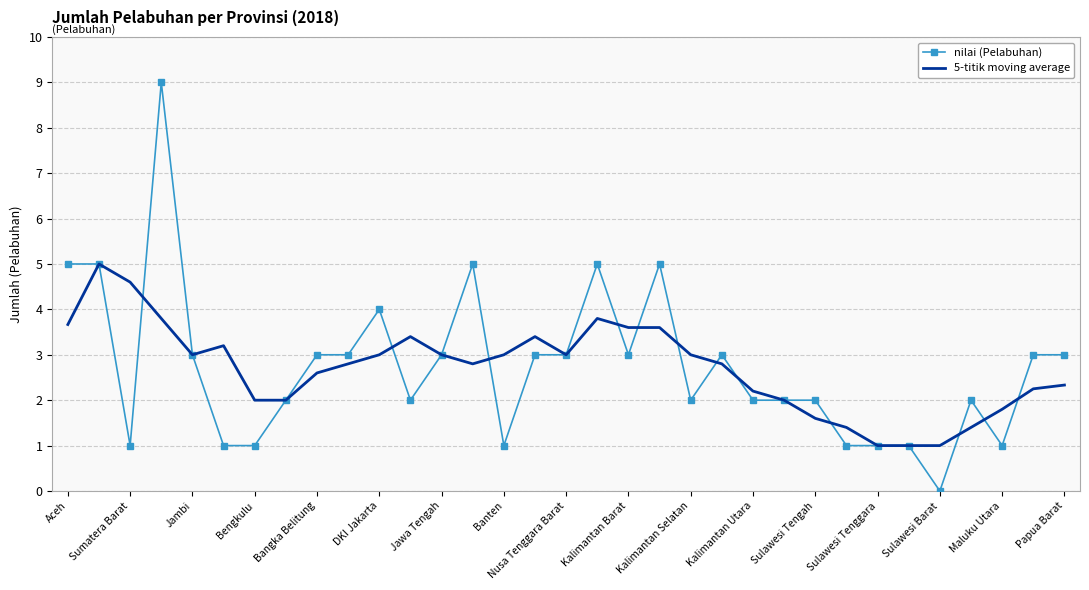

List the series in order of their peak value, highest first.

nilai (Pelabuhan), 5-titik moving average